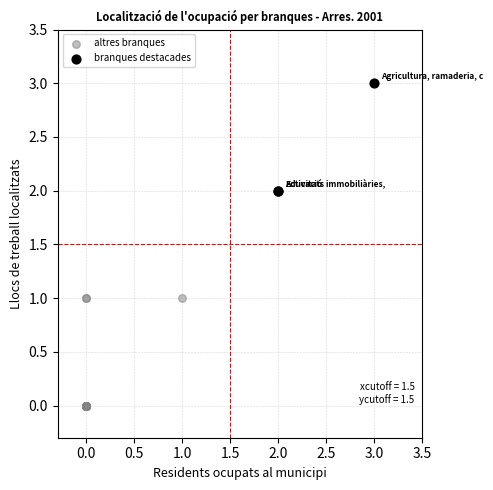

What are all the series names shown in the legend?

altres branques, branques destacades